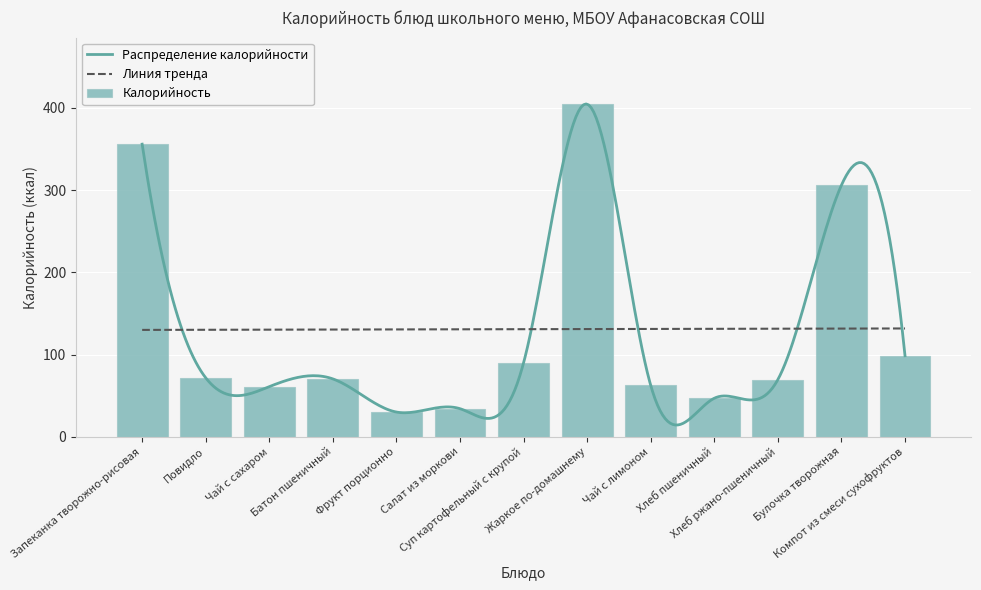

Count the number of categories in the chart.

13